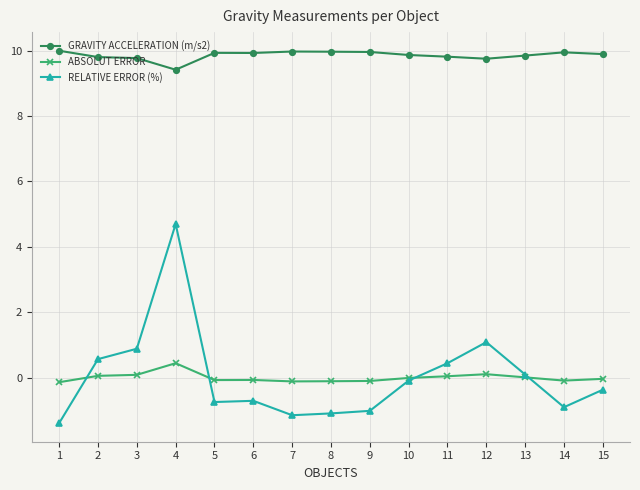

At how many categories does at least one series exceed 7?

15